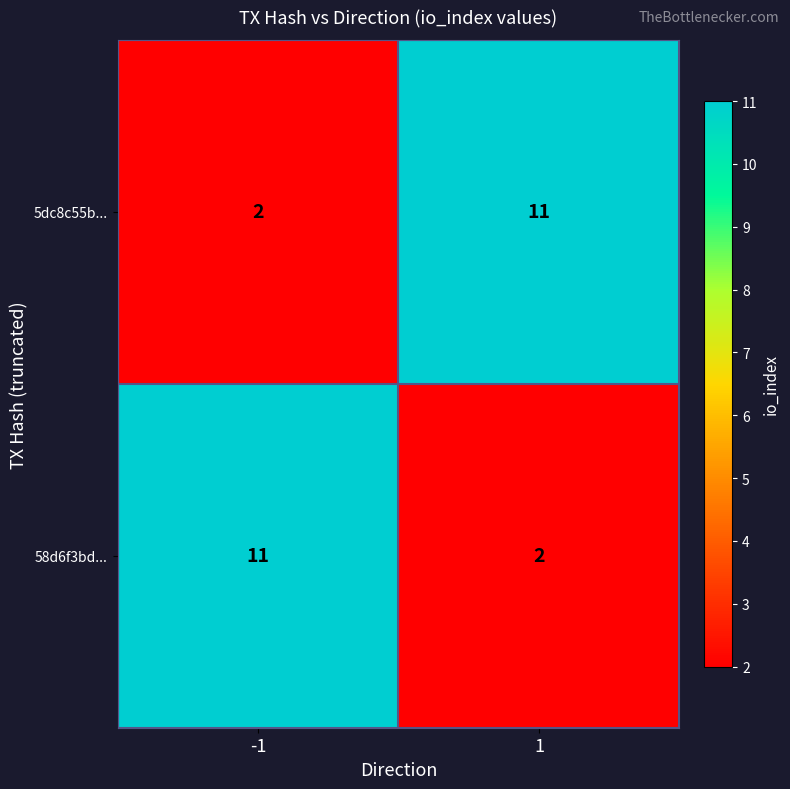

Reading left to right, list all the values displayed in this chart.

5dc8c55b...: -1=2	1=11
58d6f3bd...: -1=11	1=2